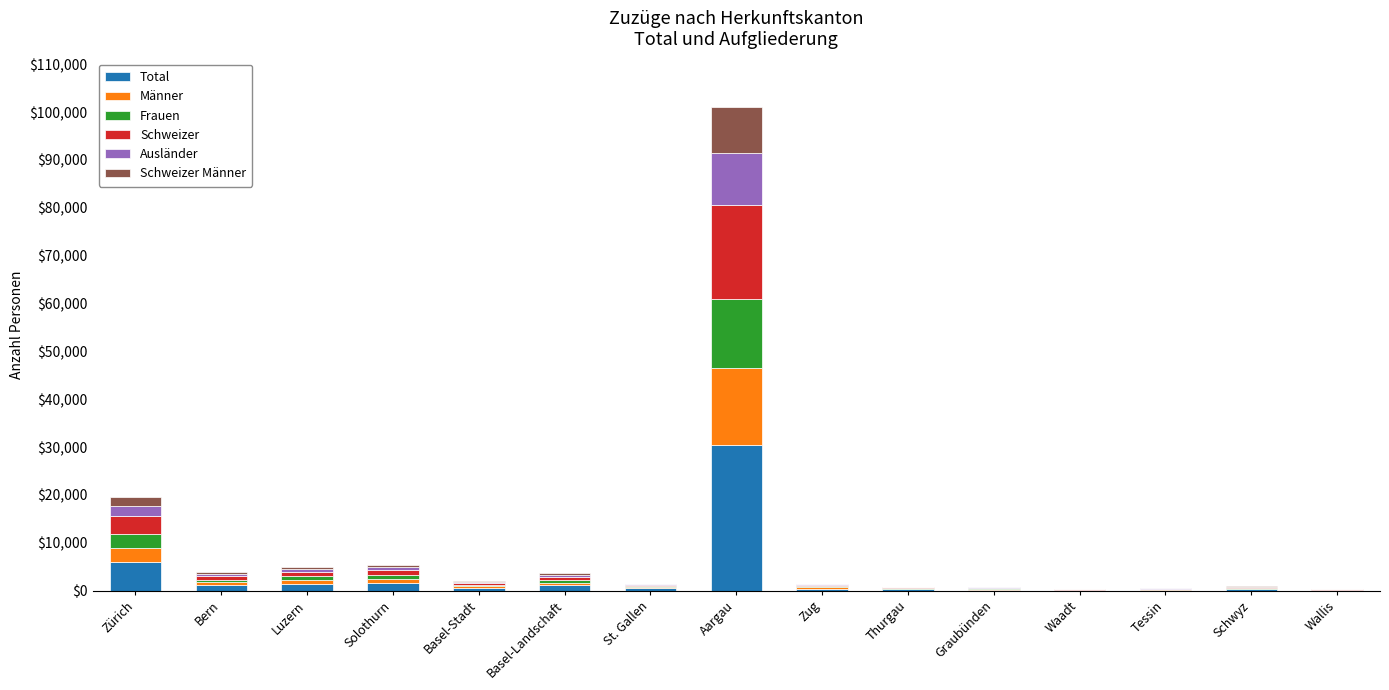

At which category is the sum across all series the highest?

Aargau